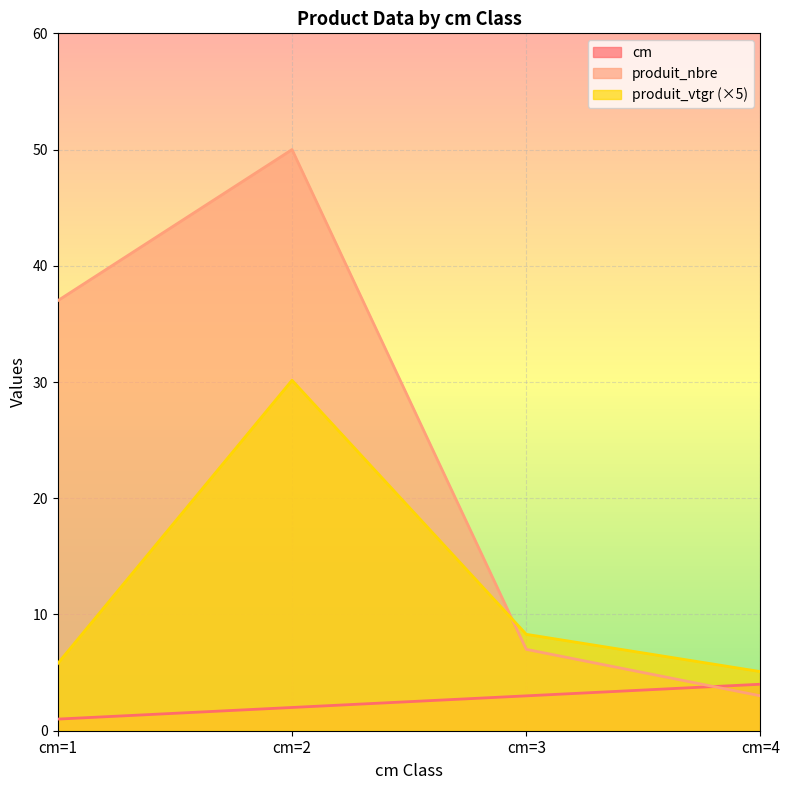

True or false: produit_vtgr and cm cross at least once.

False